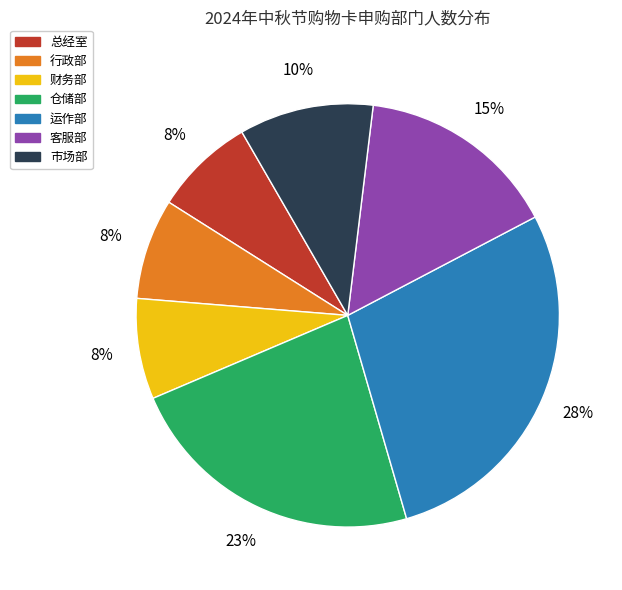

Is the sum of 仓储部 and 总经室 greater than half?

No